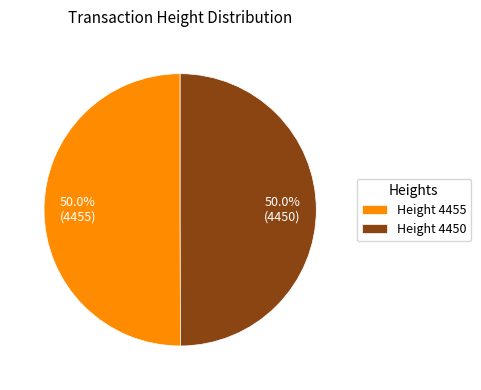

What is the ratio of the value at Height 4455 to the value at Height 4450?

1.0